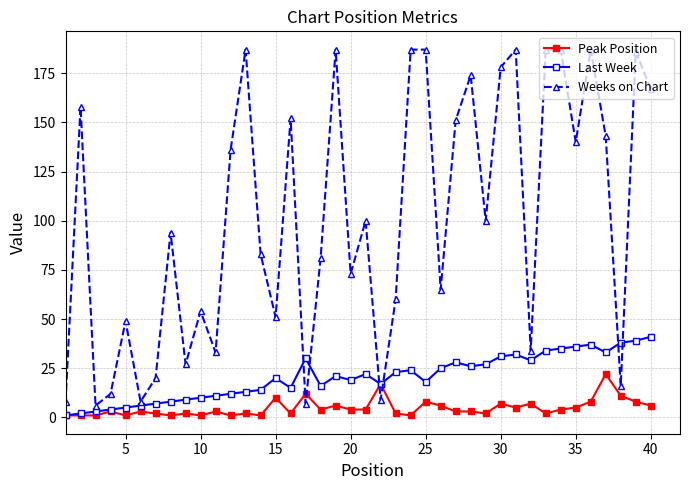

Which series ends up on top after the final intersection of Weeks on Chart and Peak Position?

Weeks on Chart